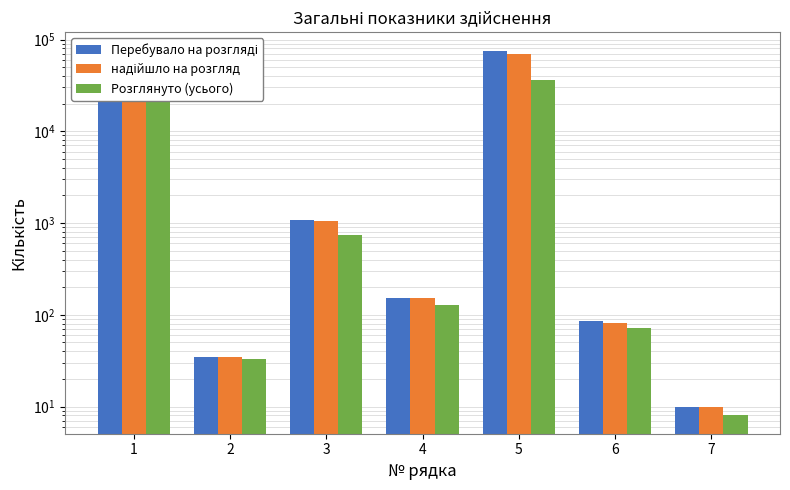

What is the sum of the Розглянуто (усього) values at 5 and 2?

36499